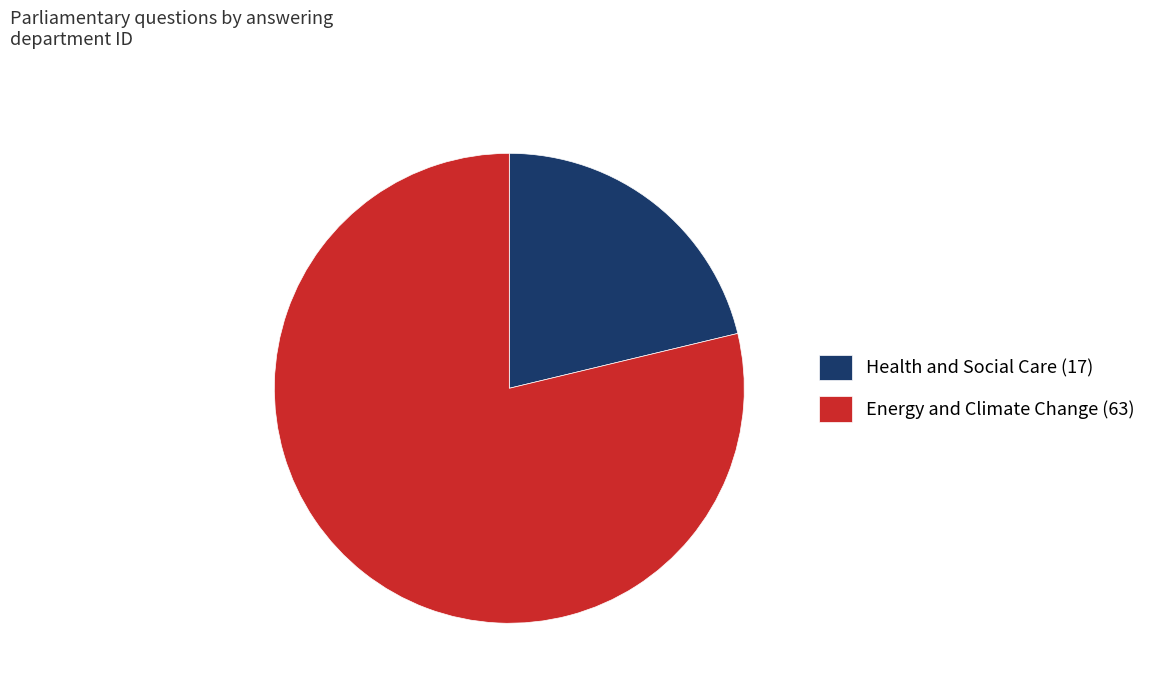

The Health and Social Care (17) slice represents 15% of the pie. True or false?

False